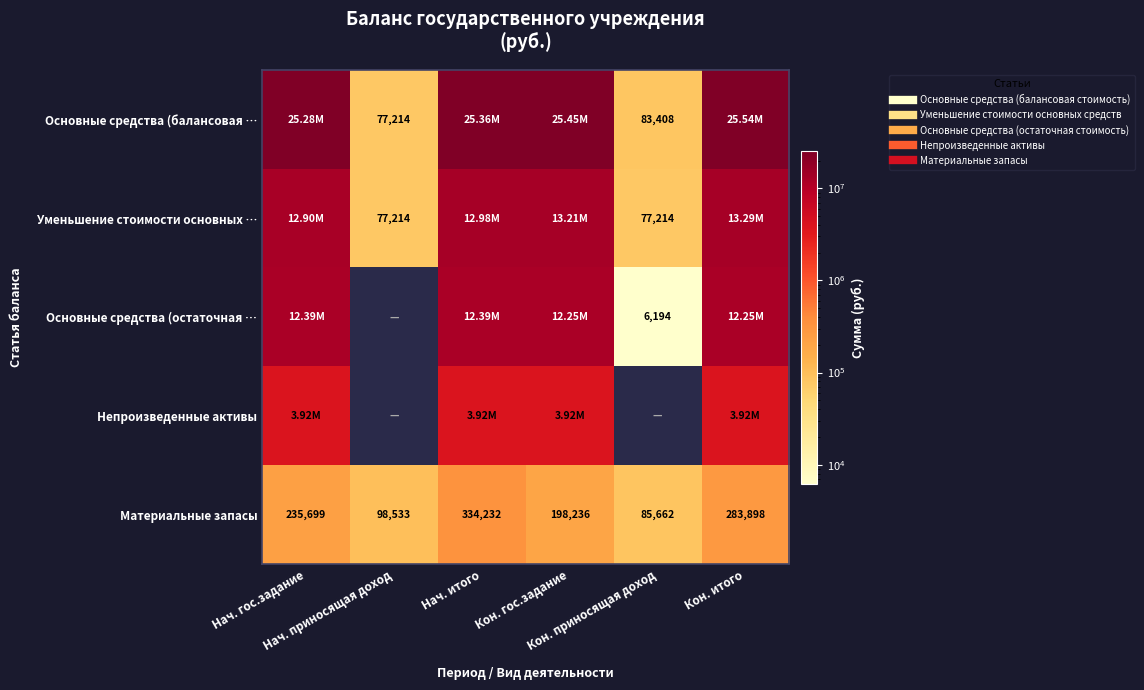

What is the total value across all series at Кон. итого?

55280600.2